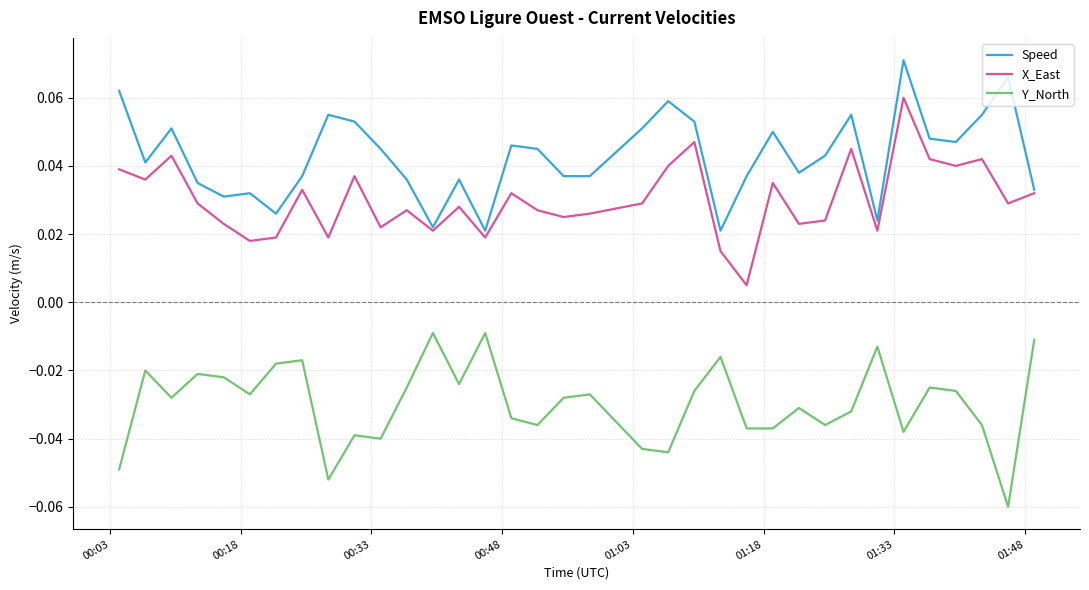

List the series in order of their peak value, lowest first.

Y_North, X_East, Speed